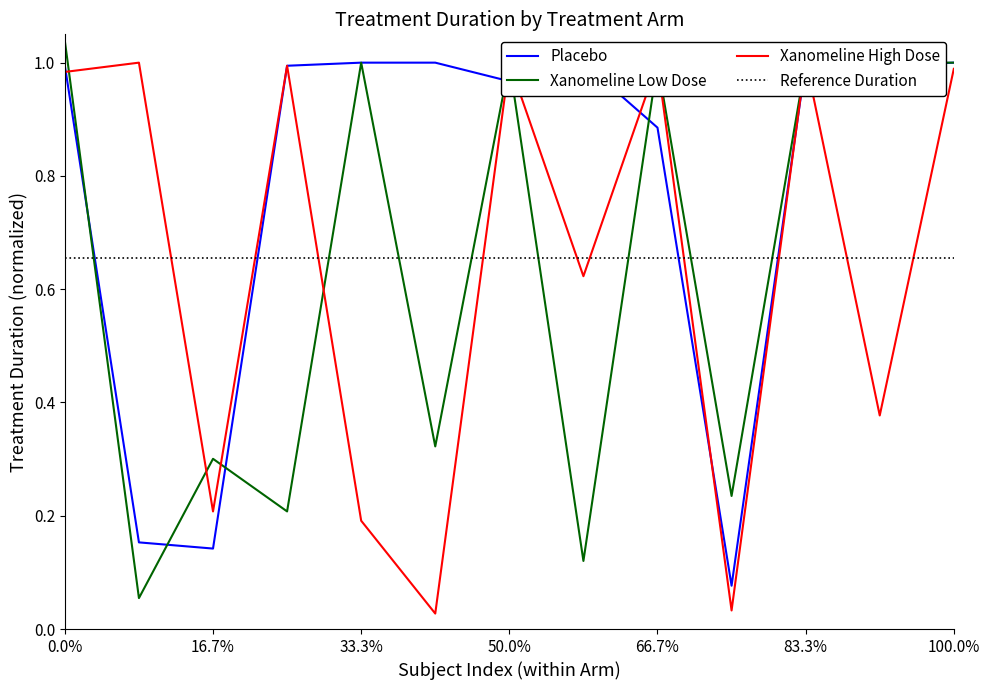

Reading left to right, list all the values displayed in this chart.

Placebo: 1.0	0.2	0.1	1.0	1.0	1.0	1.0	1.0	0.9	0.1	1.0	1.0	1.0
Xanomeline Low Dose: 1.0	0.1	0.3	0.2	1.0	0.3	1.0	0.1	1.0	0.2	1.0	1.0	1.0
Xanomeline High Dose: 1.0	1.0	0.2	1.0	0.2	0.0	1.0	0.6	1.0	0.0	1.0	0.4	1.0